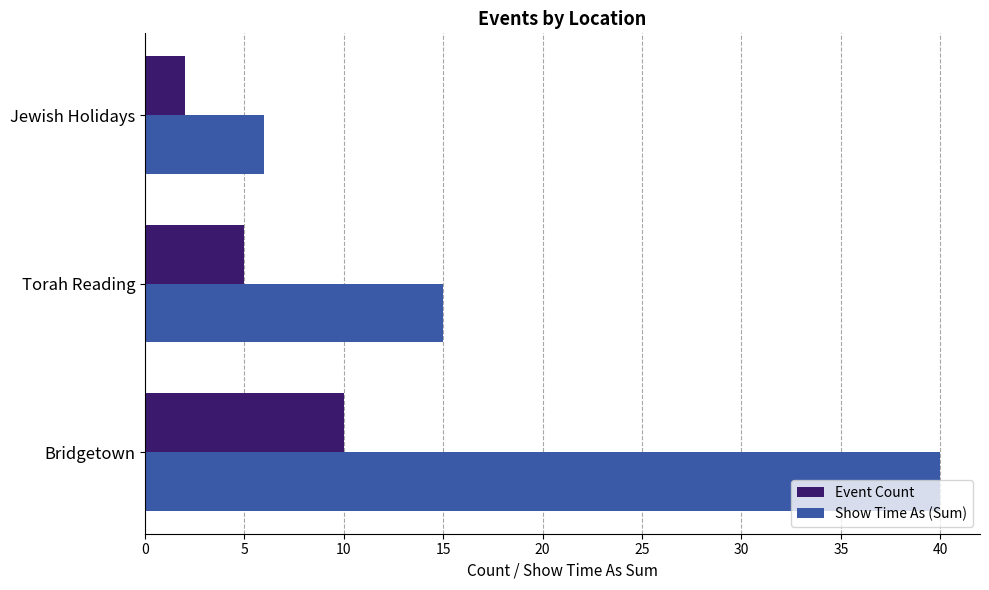

Rank the series by their maximum value, from highest to lowest.

Show Time As (Sum), Event Count